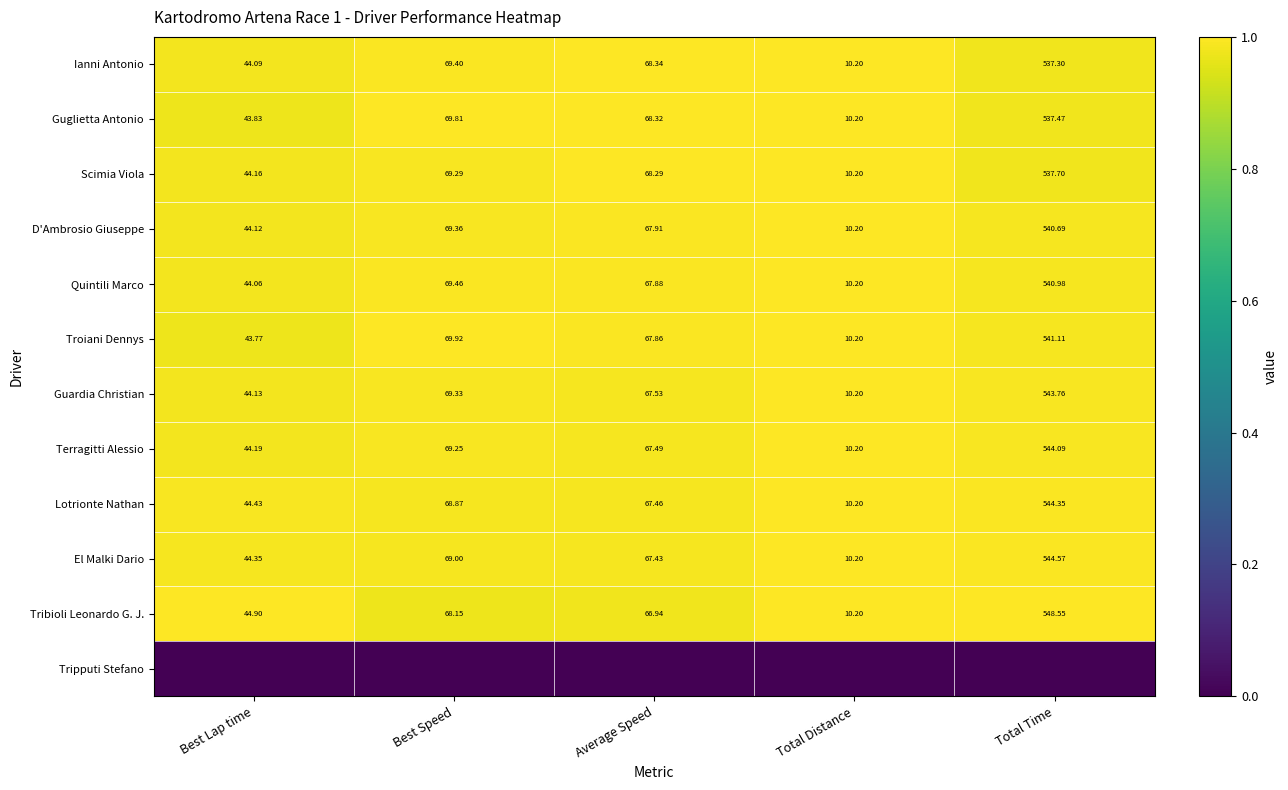

List the labels in order of Terragitti Alessio value, largest first.

Total Time, Best Speed, Average Speed, Best Lap time, Total Distance